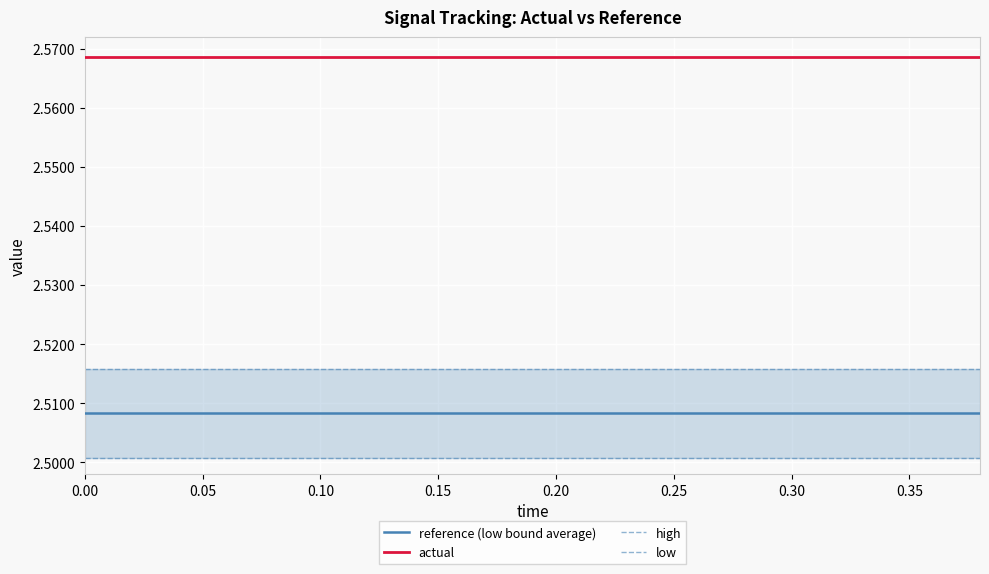

How many lines are shown in the chart?

4